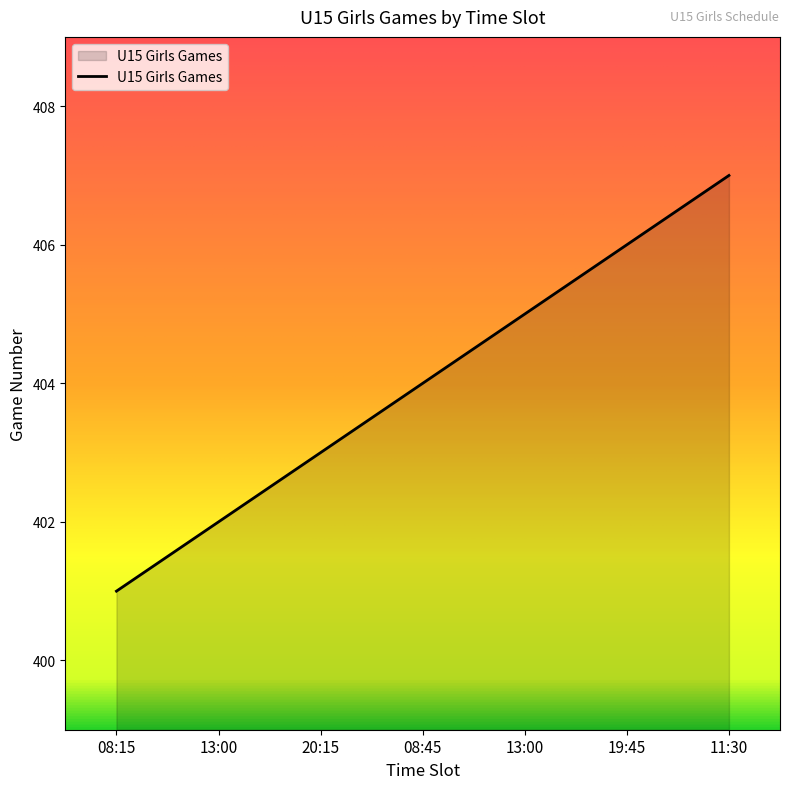

How many values are below 404?

3